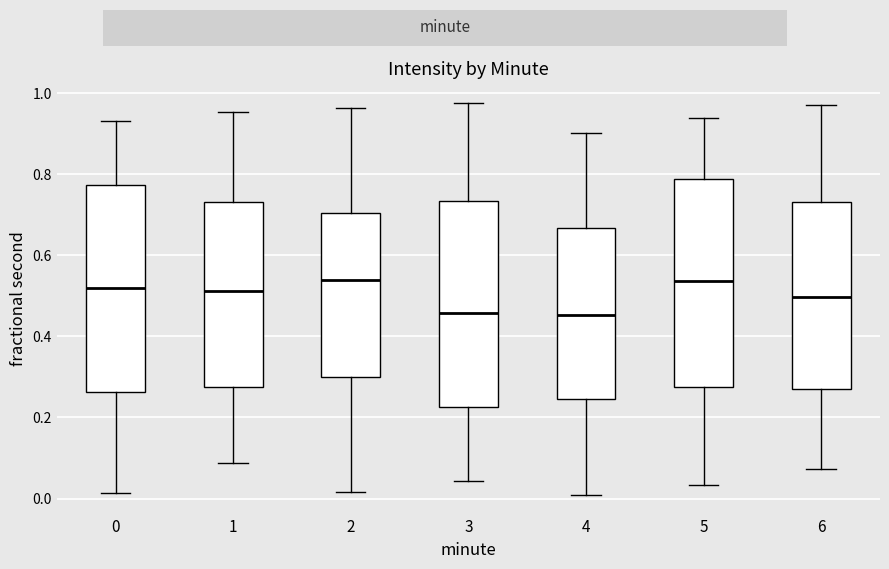

Where does the median line of the box at x = 6 sit on the y-axis? The values are not printed on the chart, so give them approximately, as read against the axis.

0.50